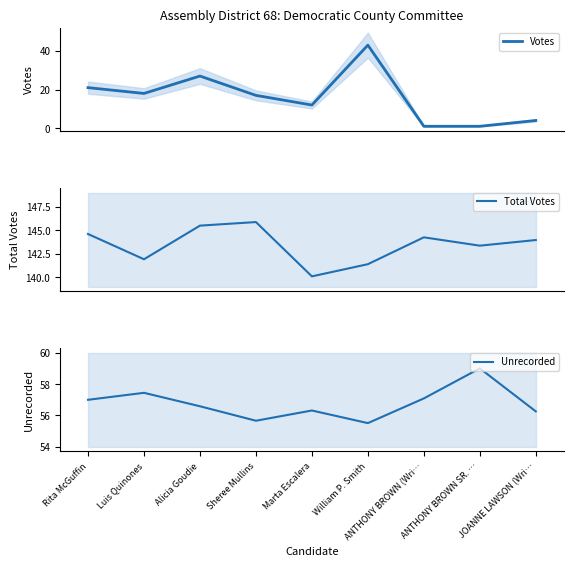

What is the value of the Unrecorded point at the 3rd from the left?

56.6